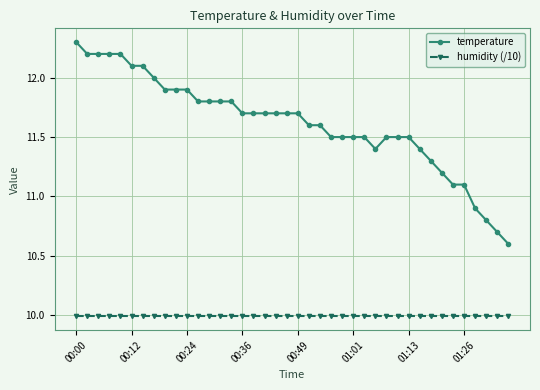

At how many categories does at least one series exceed 11?

36